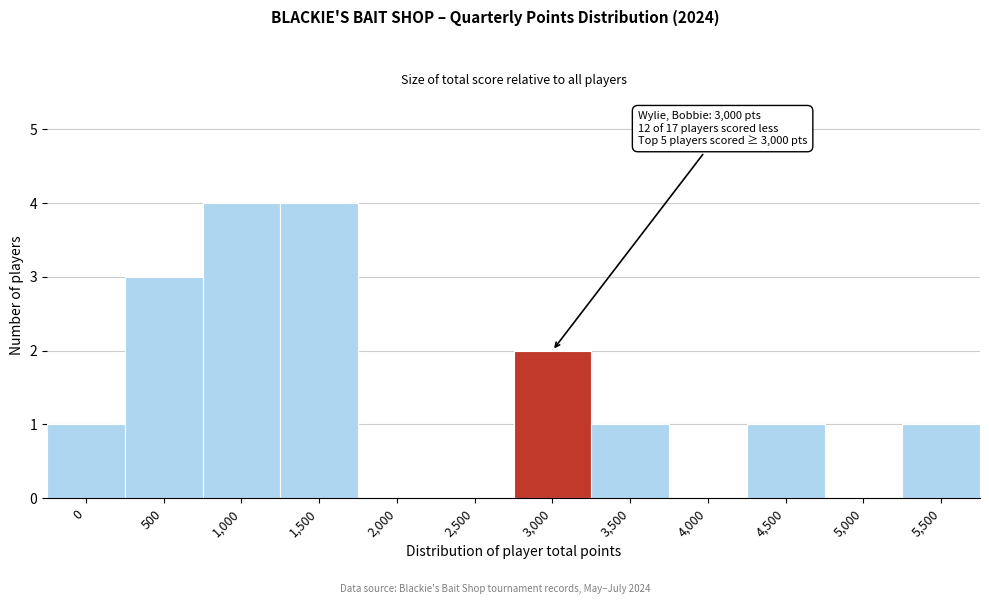

Reading left to right, transcribe all the data shown in this chart.

0=1	500=3	1,000=4	1,500=4	2,000=0	2,500=0	3,000=2	3,500=1	4,000=0	4,500=1	5,000=0	5,500=1